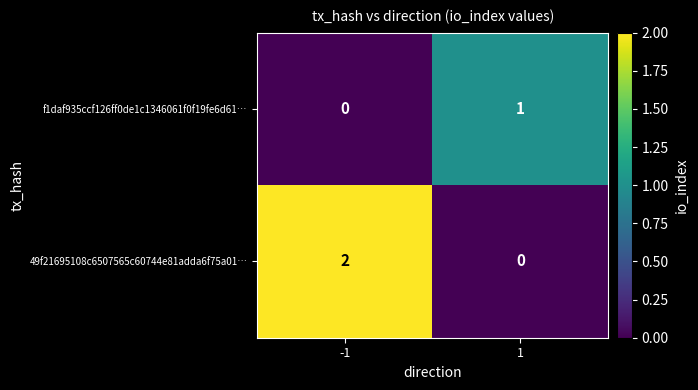

True or false: f1daf935ccf126ff0de1c1346061f0f19fe6d61… has a value of 1 at 1.

True